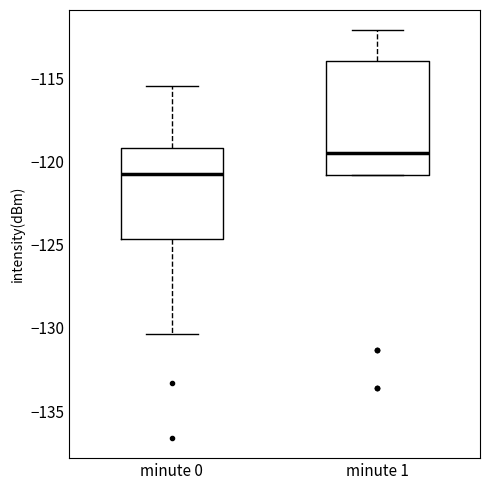

Which box is the tallest, from its lower edge to its upper edge?

minute 1